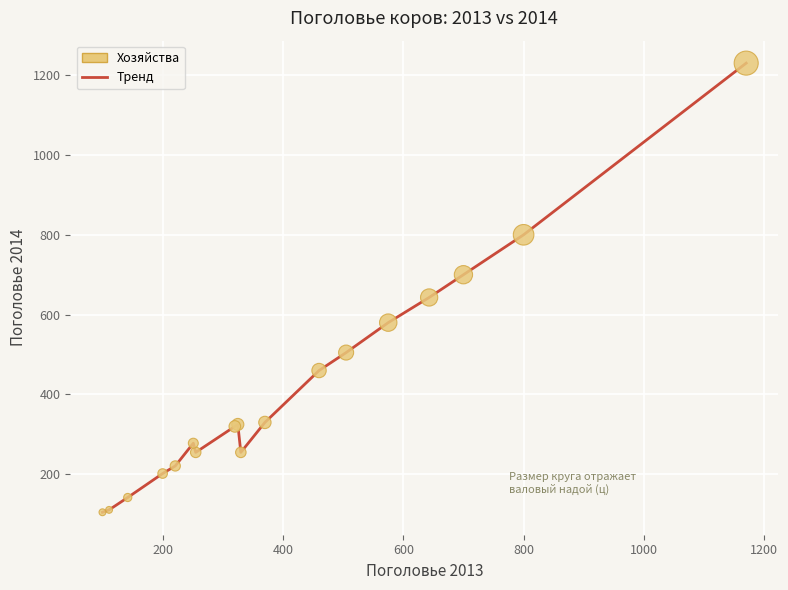

What is the maximum value shown in the chart?

1230